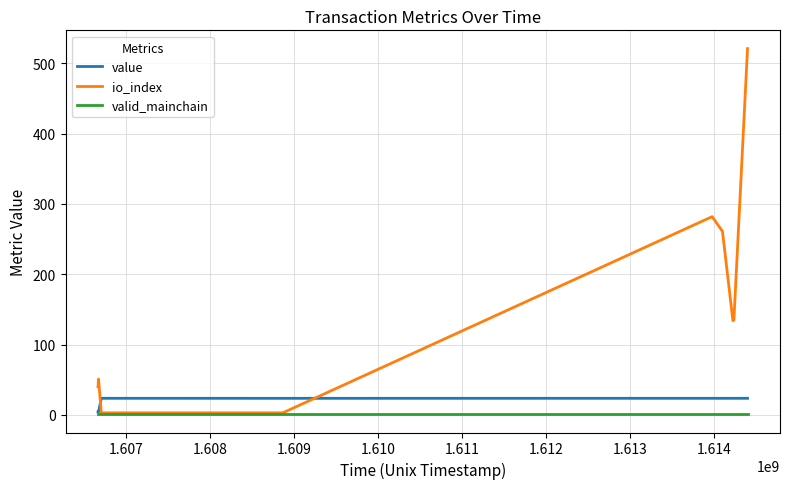

What are all the series names shown in the legend?

value, io_index, valid_mainchain